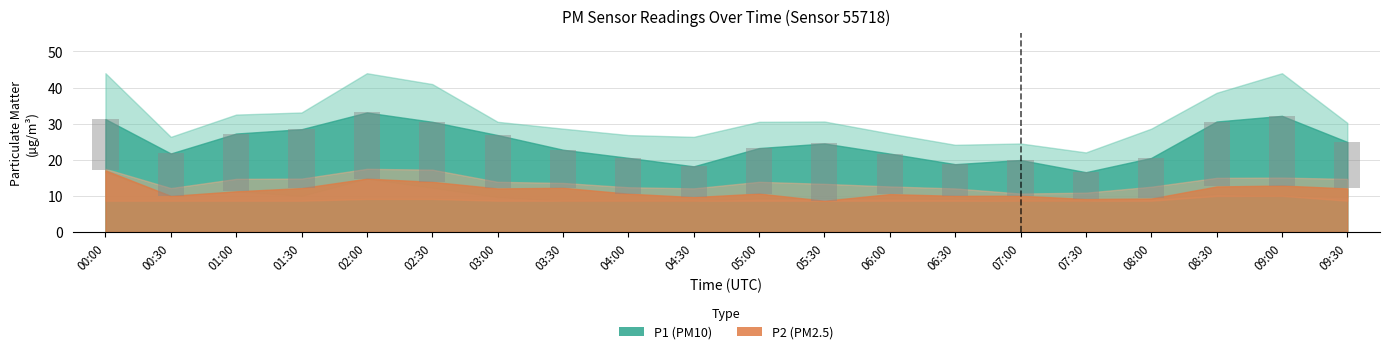

At 09:30, list the series in order from largest to smallest.

P1, P2